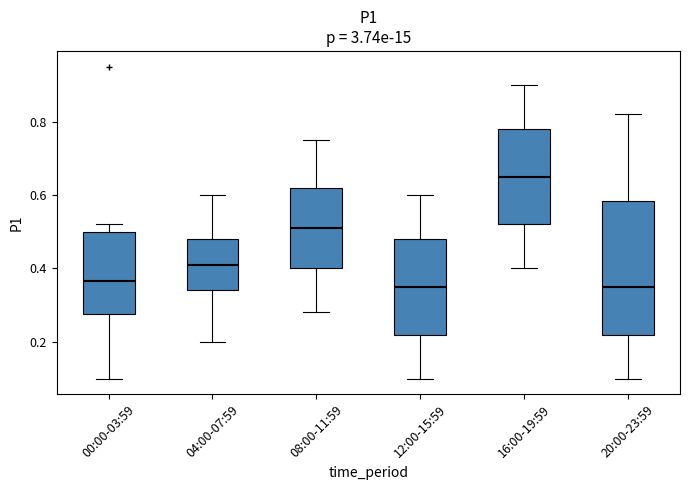

Reading left to right, read every box against the y-axis: the position of its median line, the range the box covers, and the ends of its whiskers. The values are not printed on the chart, so give them approximately, as read against the axis.

00:00-03:59: median 0.36, box 0.28 to 0.50, whiskers 0.10 to 0.52
04:00-07:59: median 0.42, box 0.34 to 0.48, whiskers 0.20 to 0.60
08:00-11:59: median 0.52, box 0.40 to 0.62, whiskers 0.28 to 0.76
12:00-15:59: median 0.36, box 0.22 to 0.48, whiskers 0.10 to 0.60
16:00-19:59: median 0.66, box 0.52 to 0.78, whiskers 0.40 to 0.90
20:00-23:59: median 0.36, box 0.22 to 0.58, whiskers 0.10 to 0.82